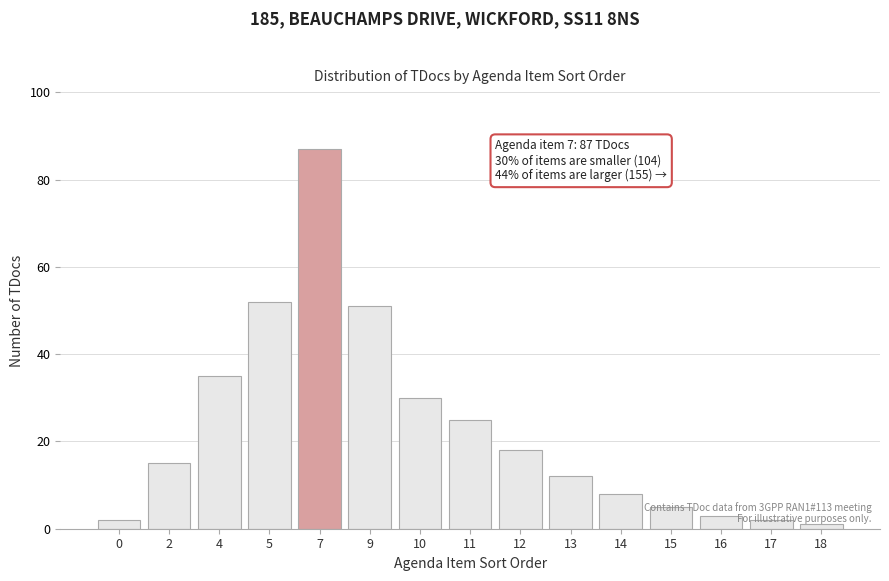

What is the ratio of the value at 4 to the value at 11?

1.4